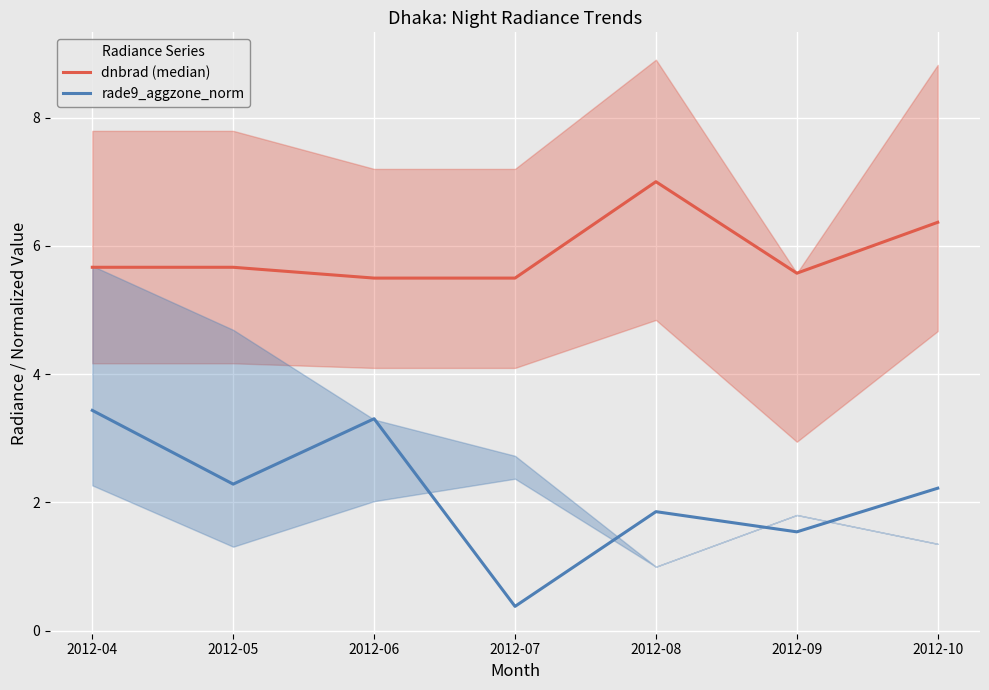

What is the maximum value for rade9_aggzone_norm?

3.4